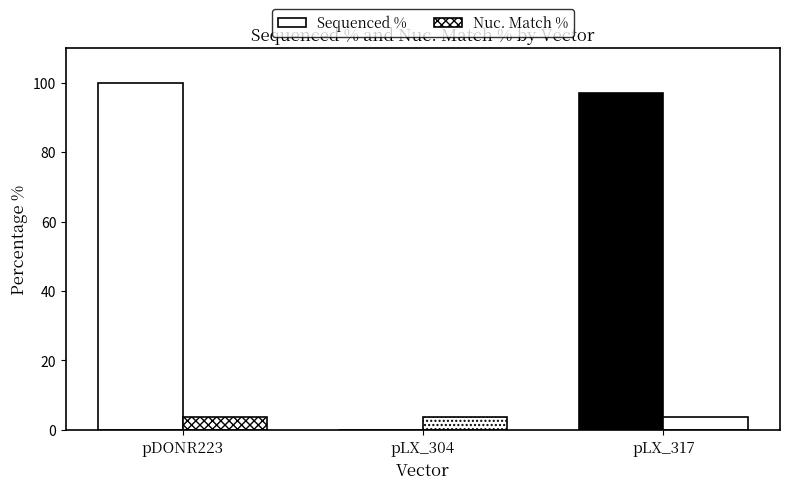

How many data points does each series have?

3